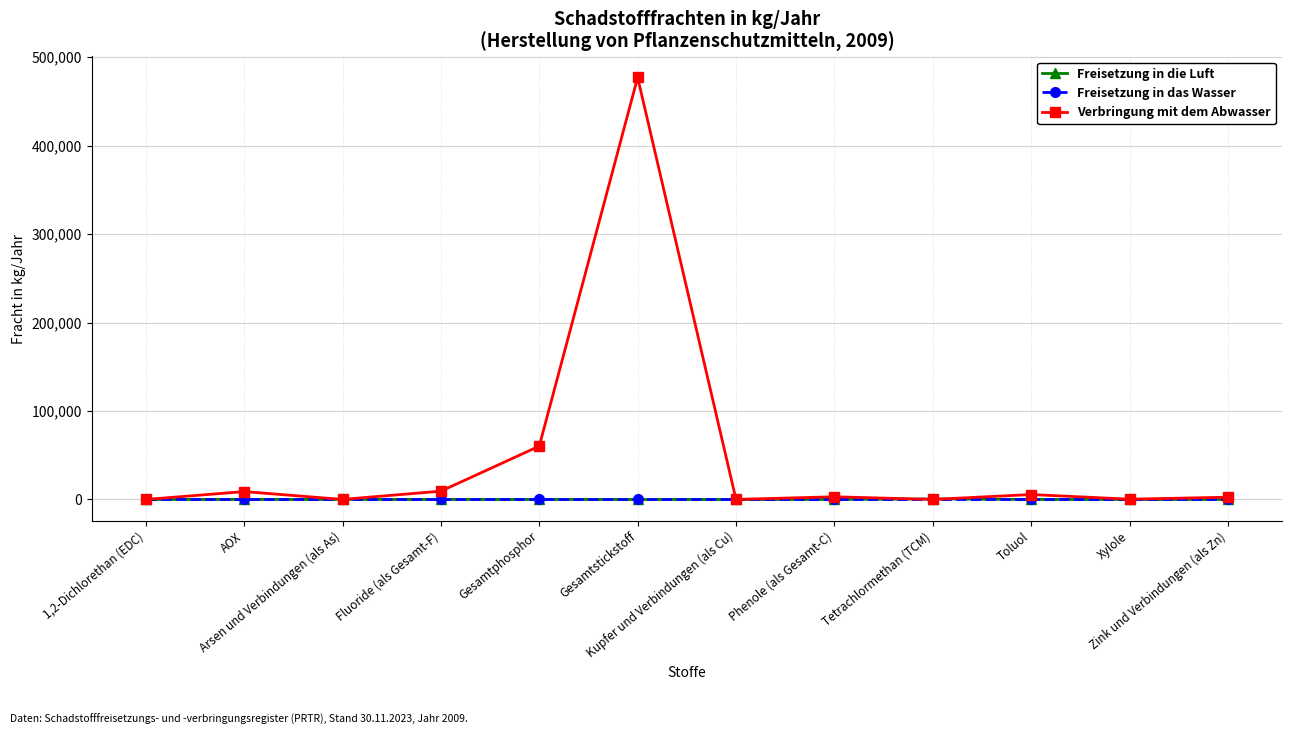

What is the maximum value for Verbringung mit dem Abwasser?

477000